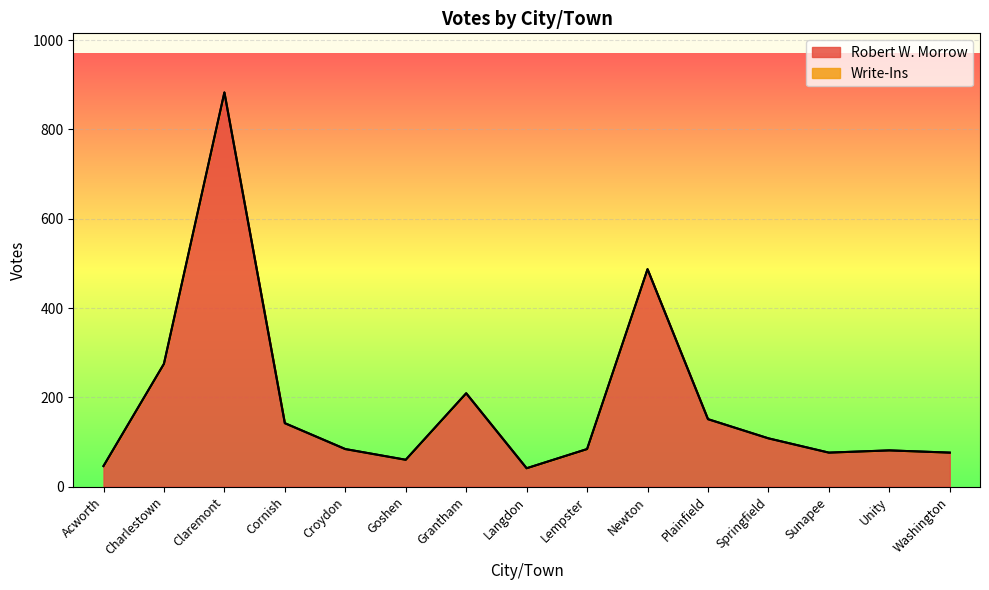

True or false: the data shows 81 at Acworth.

False